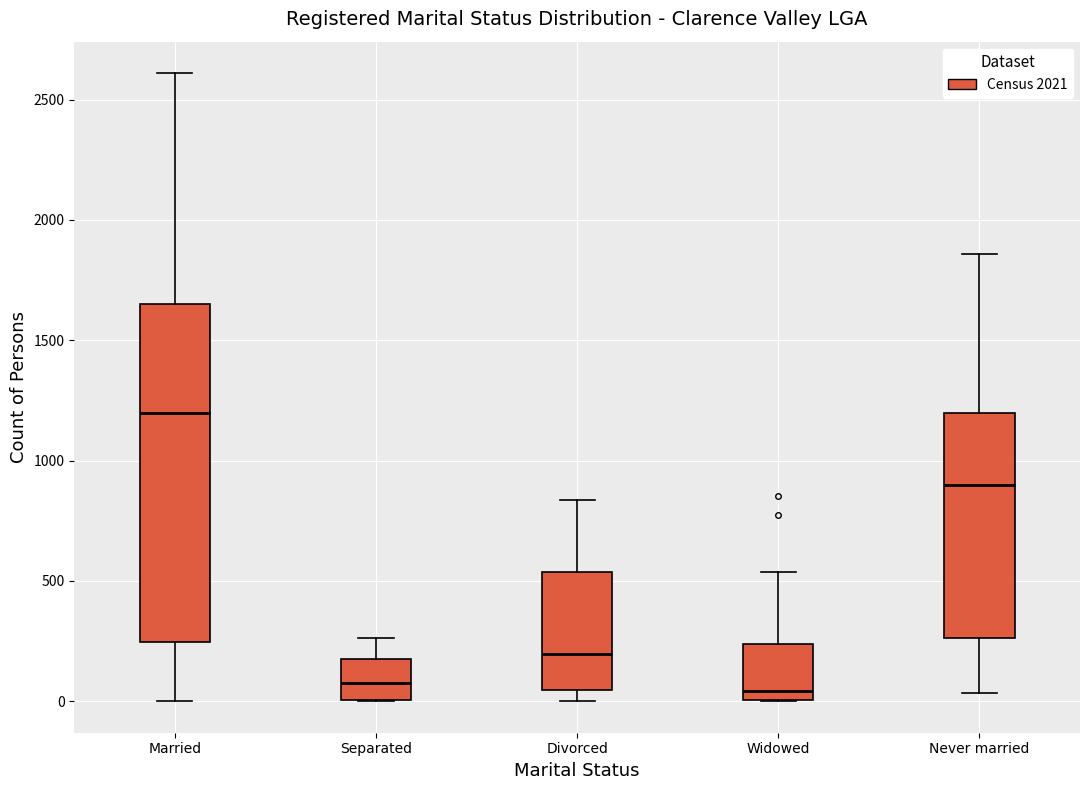

Reading left to right, transcribe this box plot: for each box, give where its median line is, the range the box spans, and where its two whiskers end, as read against the y-axis. The values are not printed on the chart, so give them approximately, as read against the axis.

Married: median 1200, box 250 to 1650, whiskers 0 to 2600
Separated: median 100, box 0 to 150, whiskers 0 to 250
Divorced: median 200, box 50 to 550, whiskers 0 to 850
Widowed: median 50, box 0 to 250, whiskers 0 to 550
Never married: median 900, box 250 to 1200, whiskers 50 to 1850